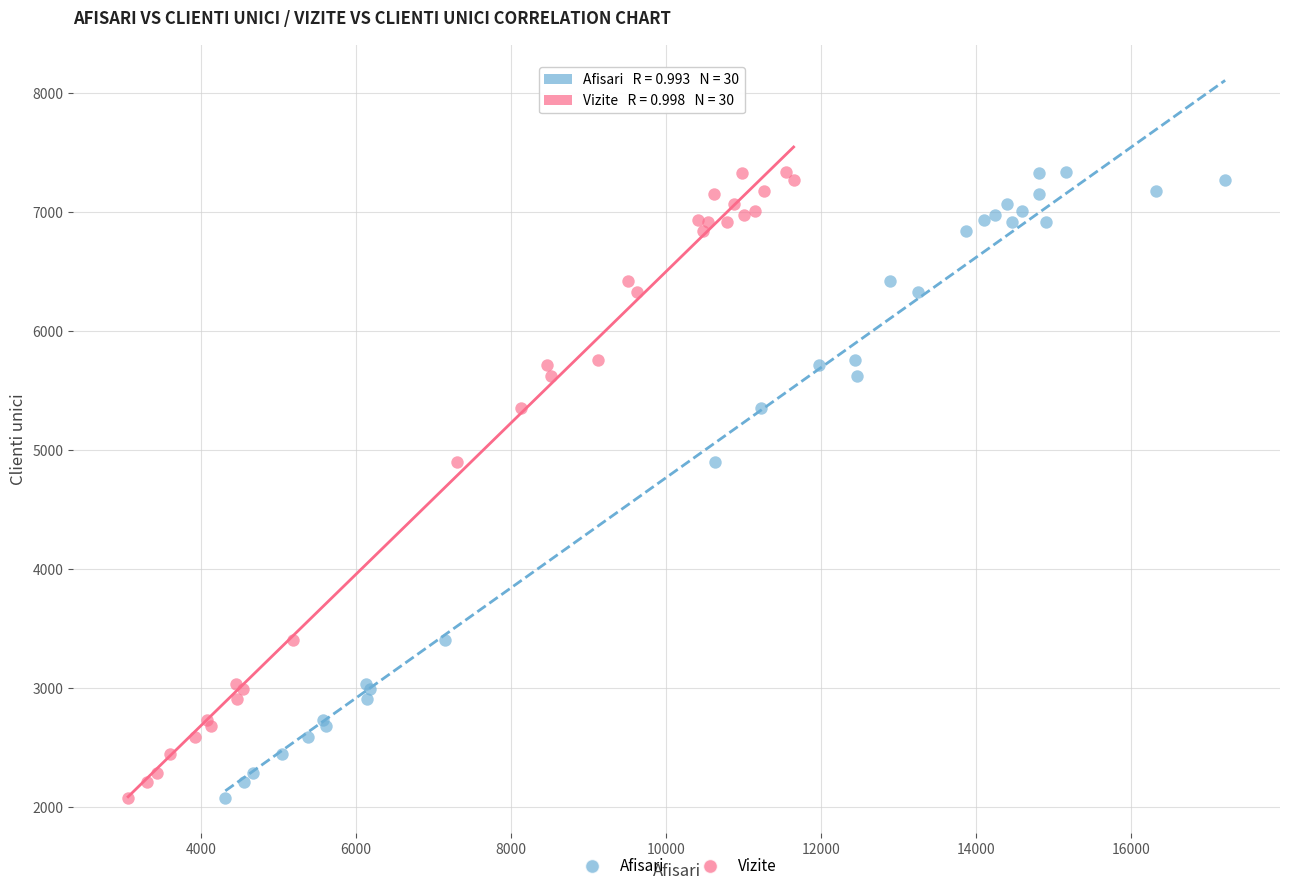

What are all the series names shown in the legend?

Afisari, Vizite